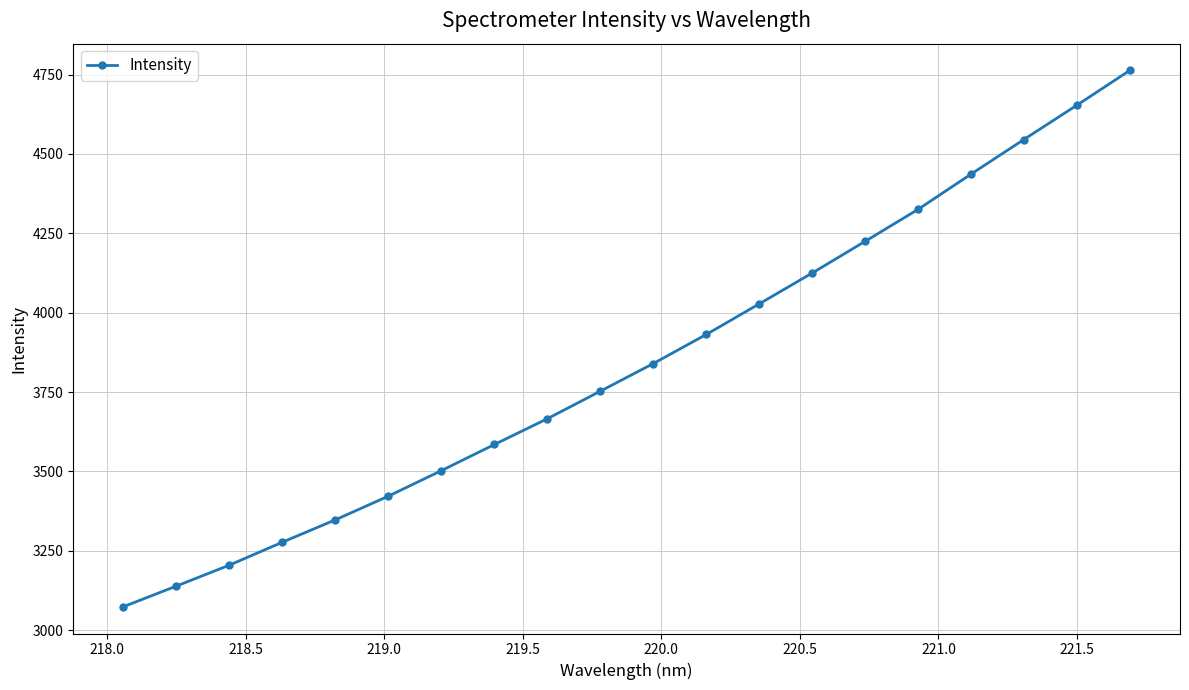

What is the average value?

3842.2